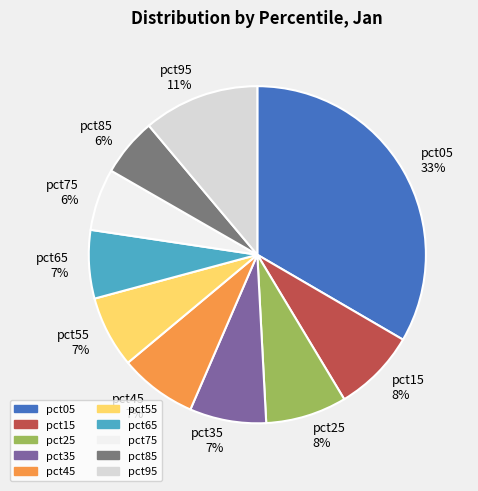

Between pct75 and pct45, which is larger?

pct45